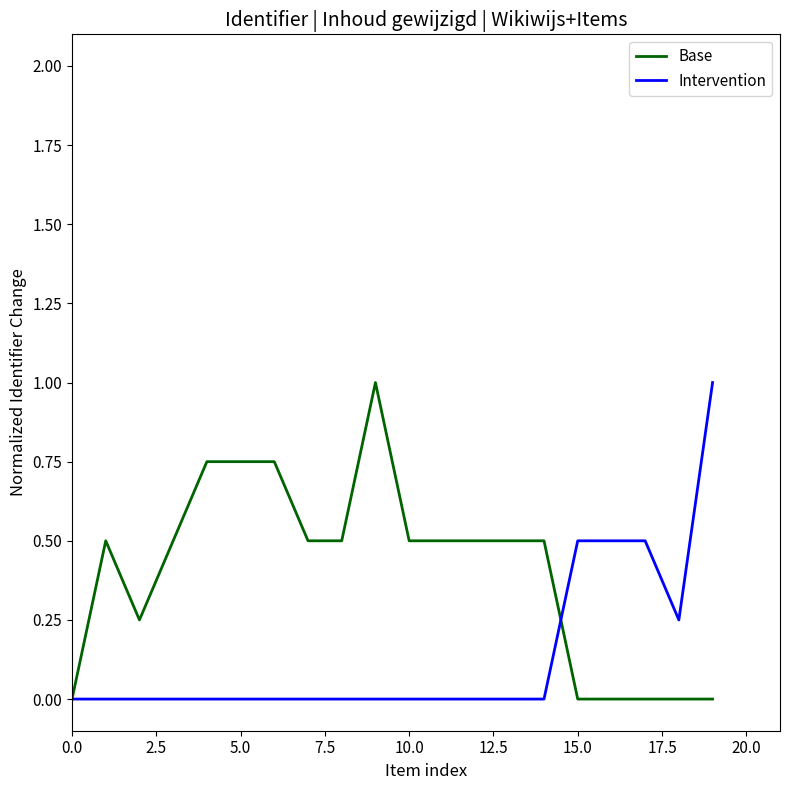

How many categories are shown in the chart?

20